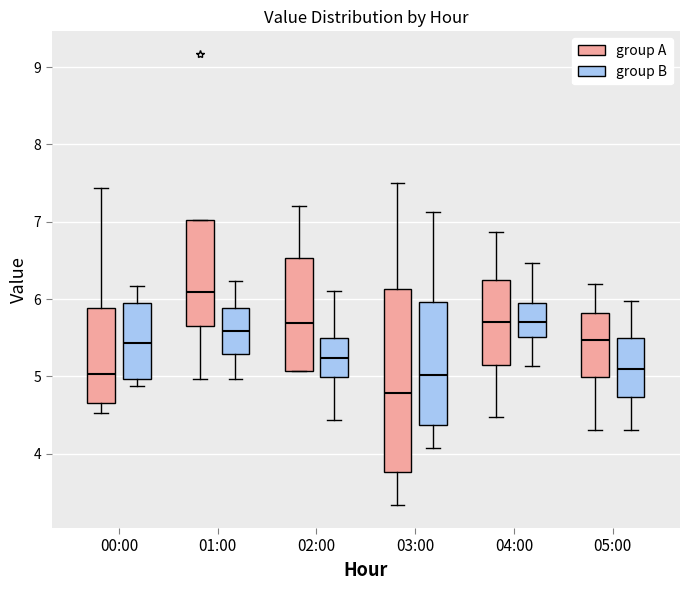

Which box is the tallest, from its lower edge to its upper edge?

03:00 (group A)